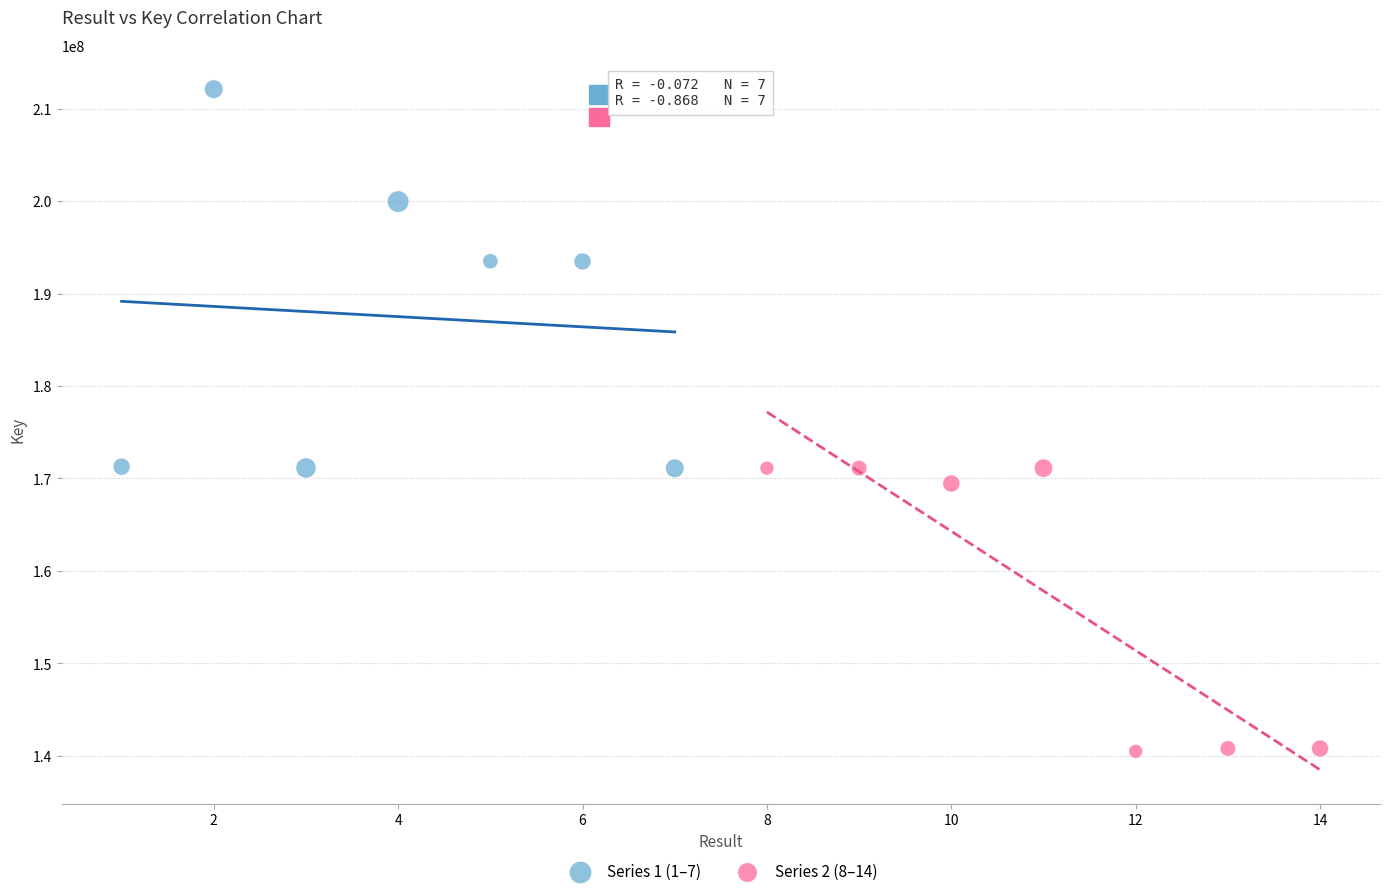

Which series contains the lowest Y value?

Series 2 (8–14)